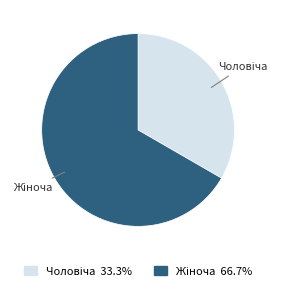

Does any single category account for the majority?

Yes